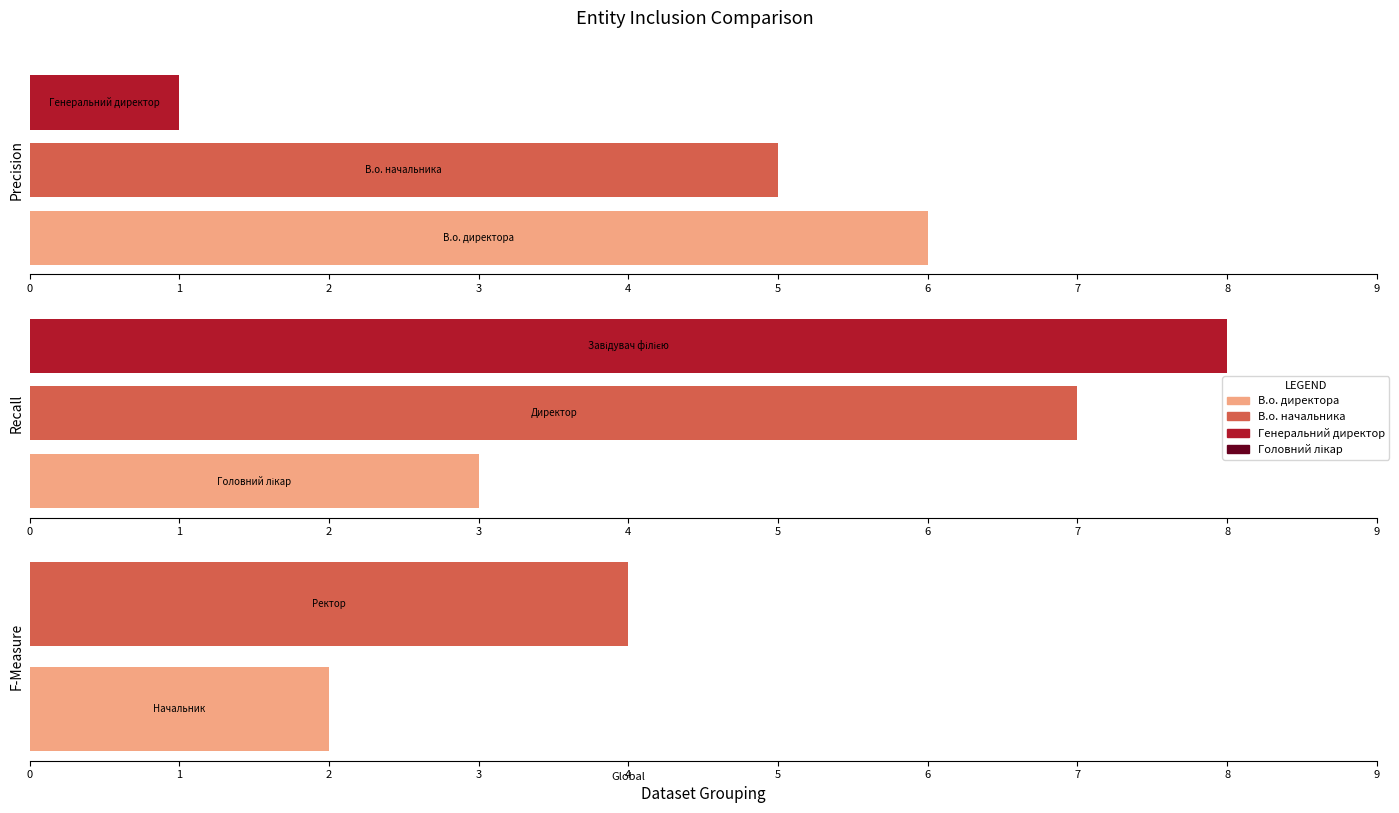

What is the average value?

4